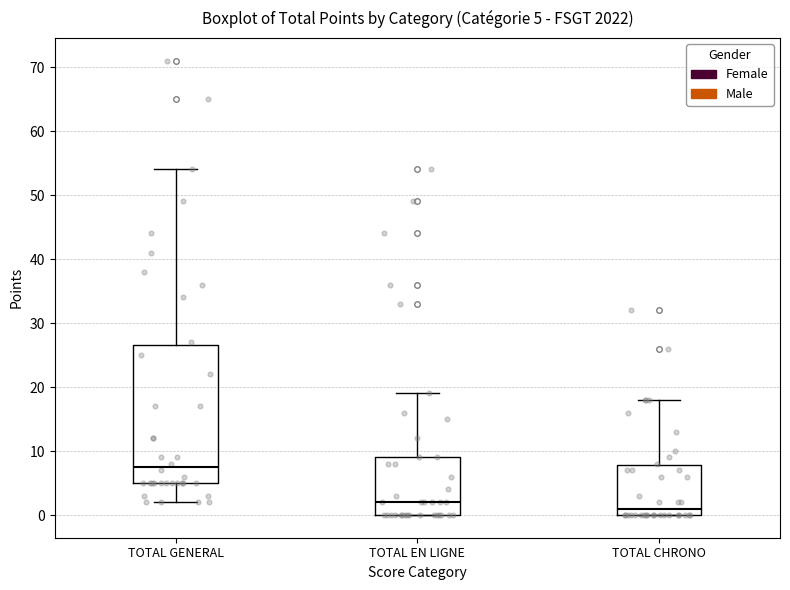

Comparing the boxes themselves (not the whiskers), which one is the tallest?

TOTAL GENERAL